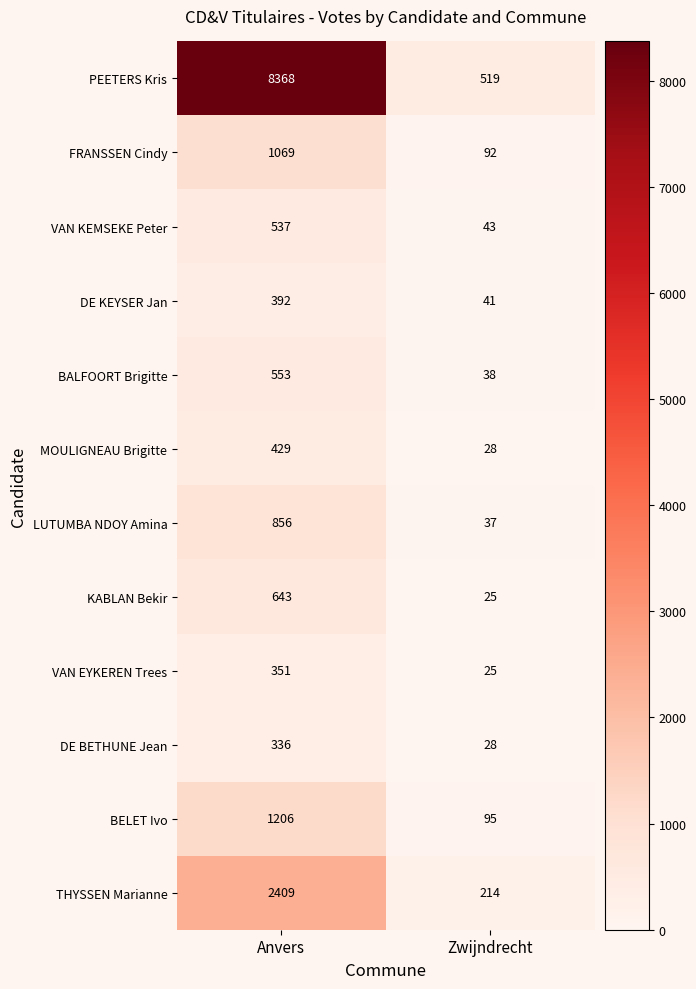

What is the maximum value shown in the chart?

8368